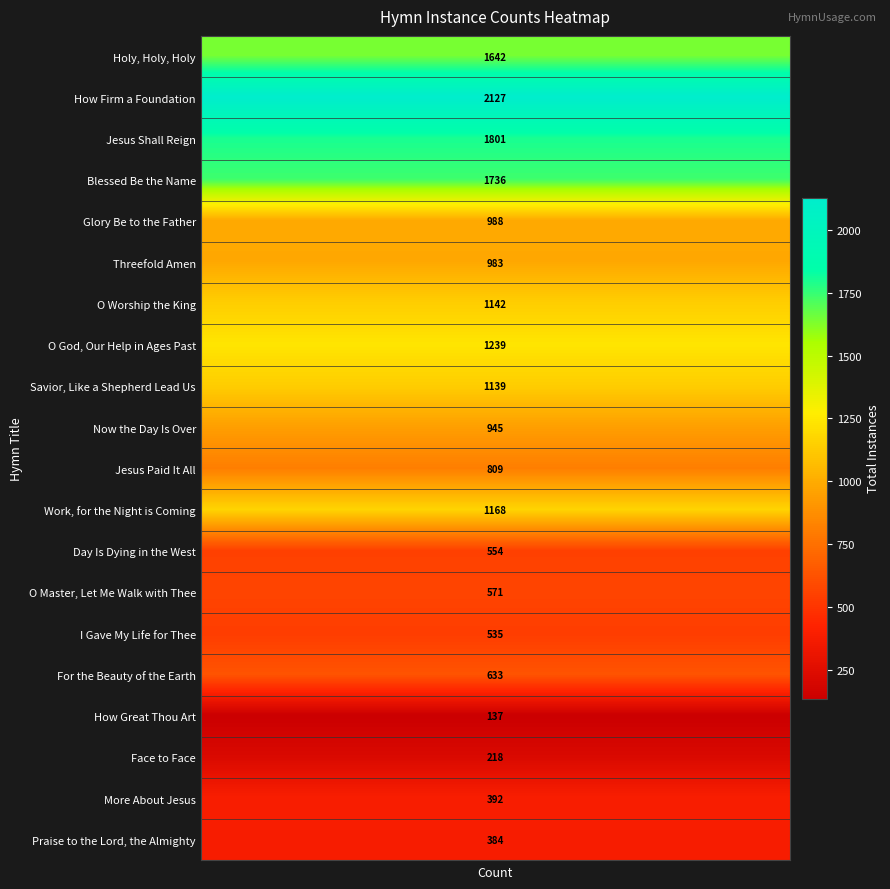

Reading left to right, what are all the values shown in this chart?

Holy, Holy, Holy=1642	How Firm a Foundation=2127	Jesus Shall Reign=1801	Blessed Be the Name=1736	Glory Be to the Father=988	Threefold Amen=983	O Worship the King=1142	O God, Our Help in Ages Past=1239	Savior, Like a Shepherd Lead Us=1139	Now the Day Is Over=945	Jesus Paid It All=809	Work, for the Night is Coming=1168	Day Is Dying in the West=554	O Master, Let Me Walk with Thee=571	I Gave My Life for Thee=535	For the Beauty of the Earth=633	How Great Thou Art=137	Face to Face=218	More About Jesus=392	Praise to the Lord, the Almighty=384